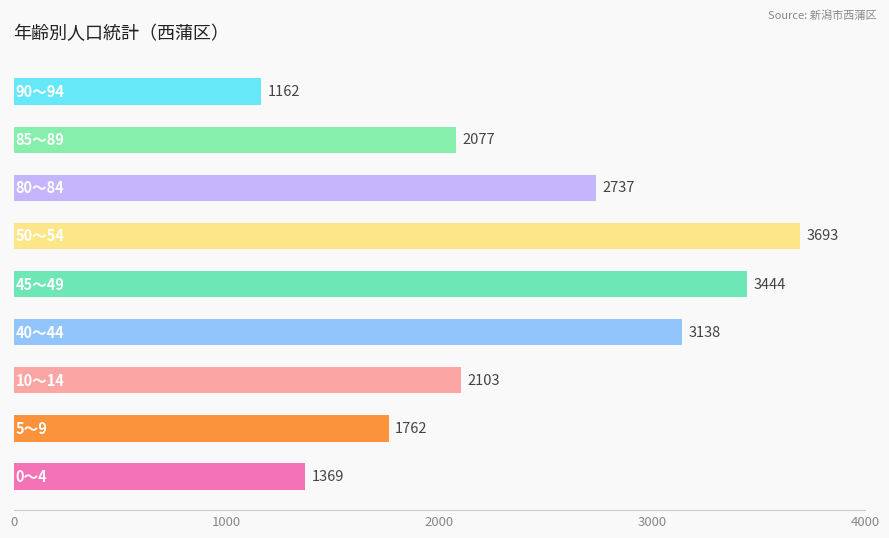

What is the sum of all values?

21485